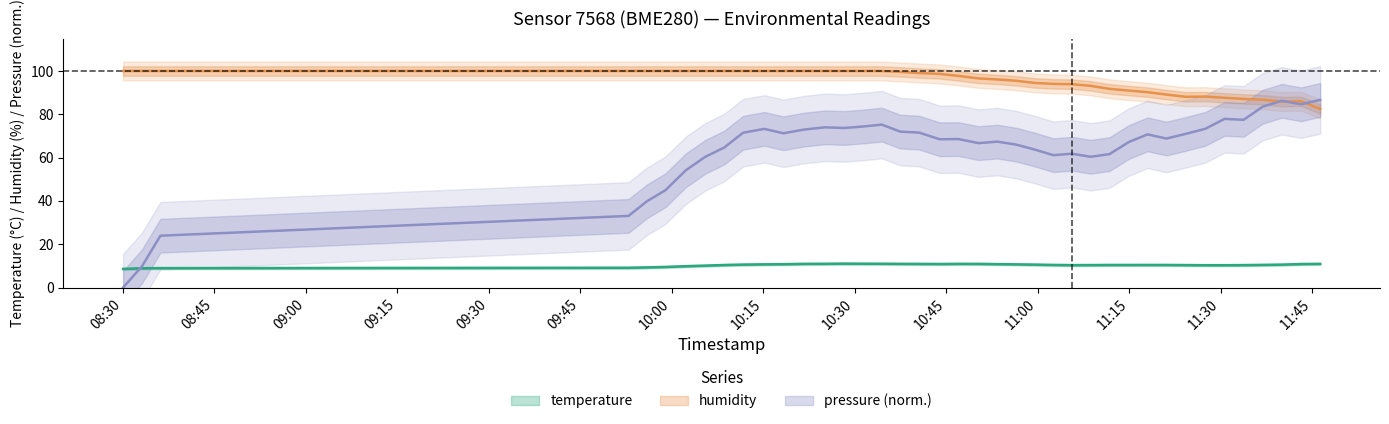

What is the label of the 25th point from the left?

2023-01-13T10:59:33